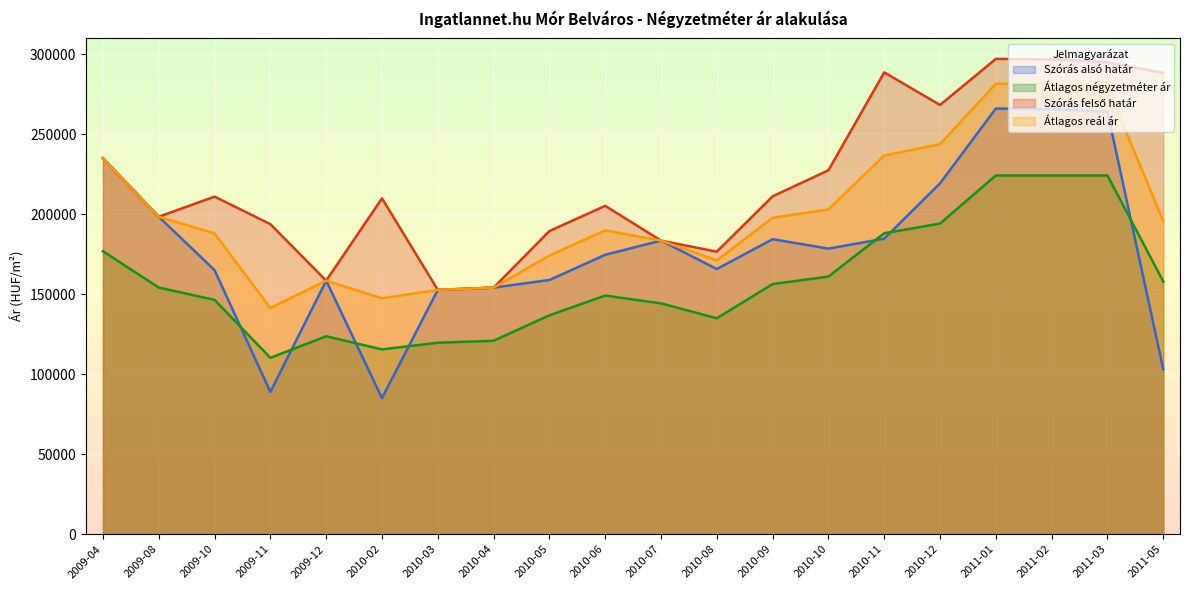

What is the label of the 6th point from the right?

2010-11